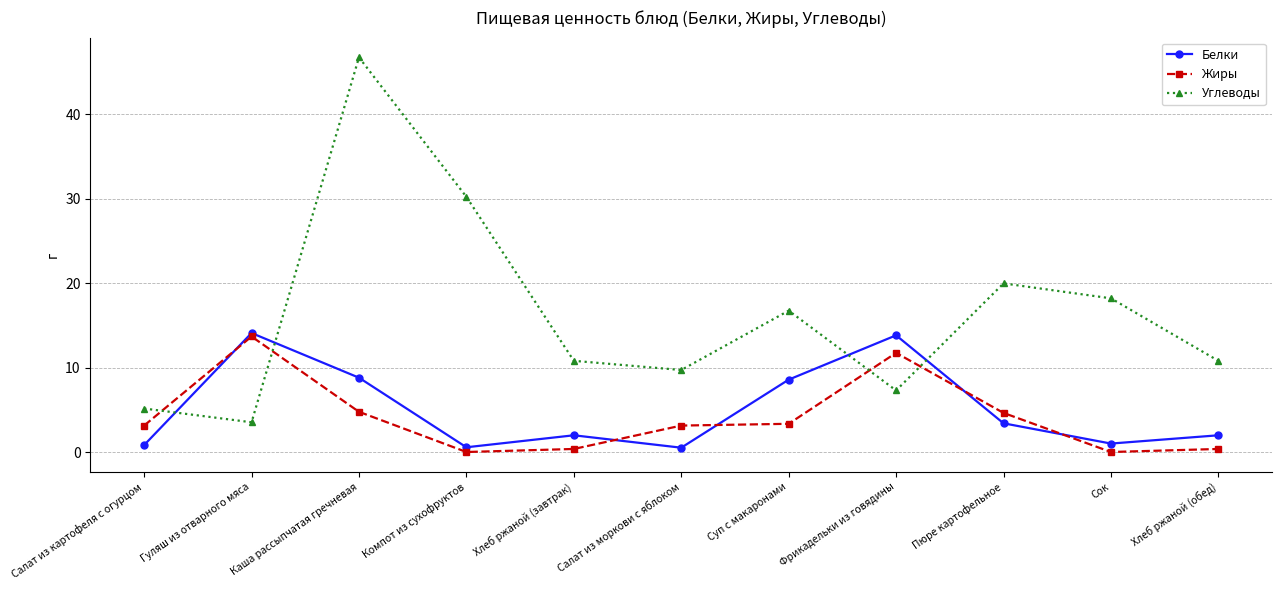

At which category is the sum across all series the highest?

Каша рассыпчатая гречневая